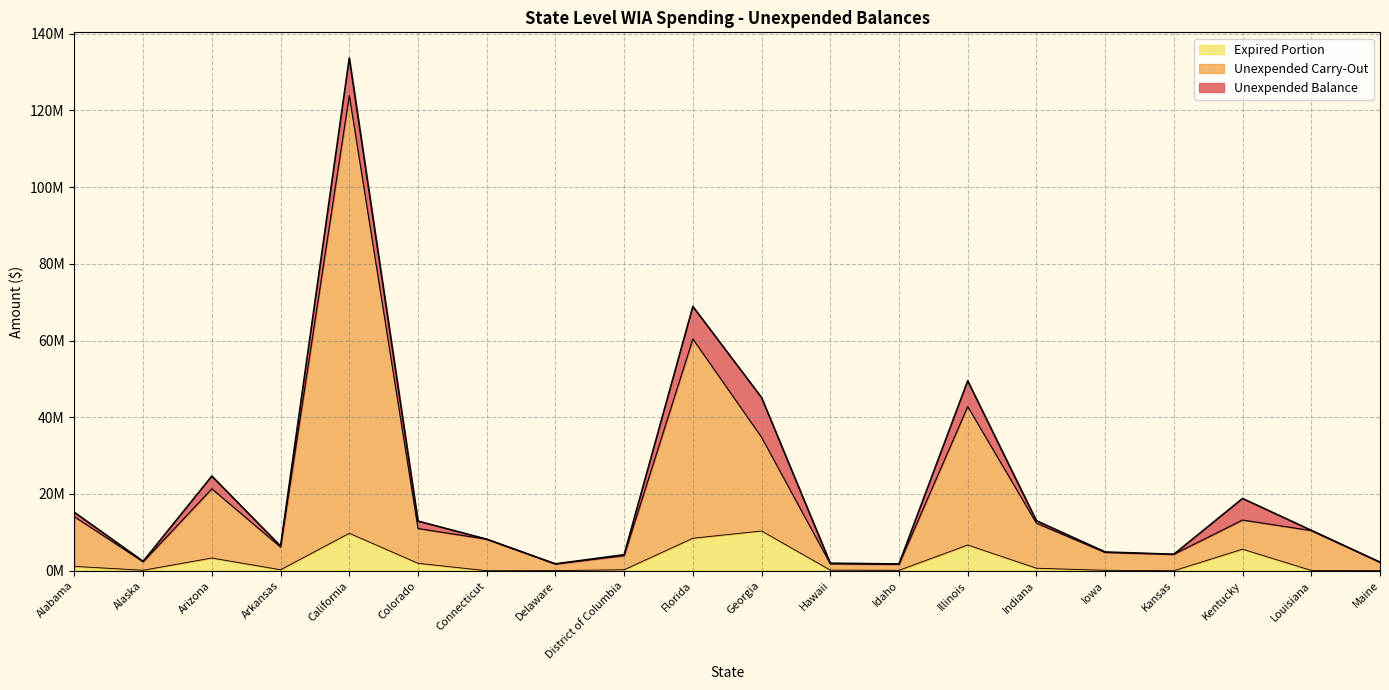

True or false: Unexpended Balance has more than 1 points higher than both neighbors.

True